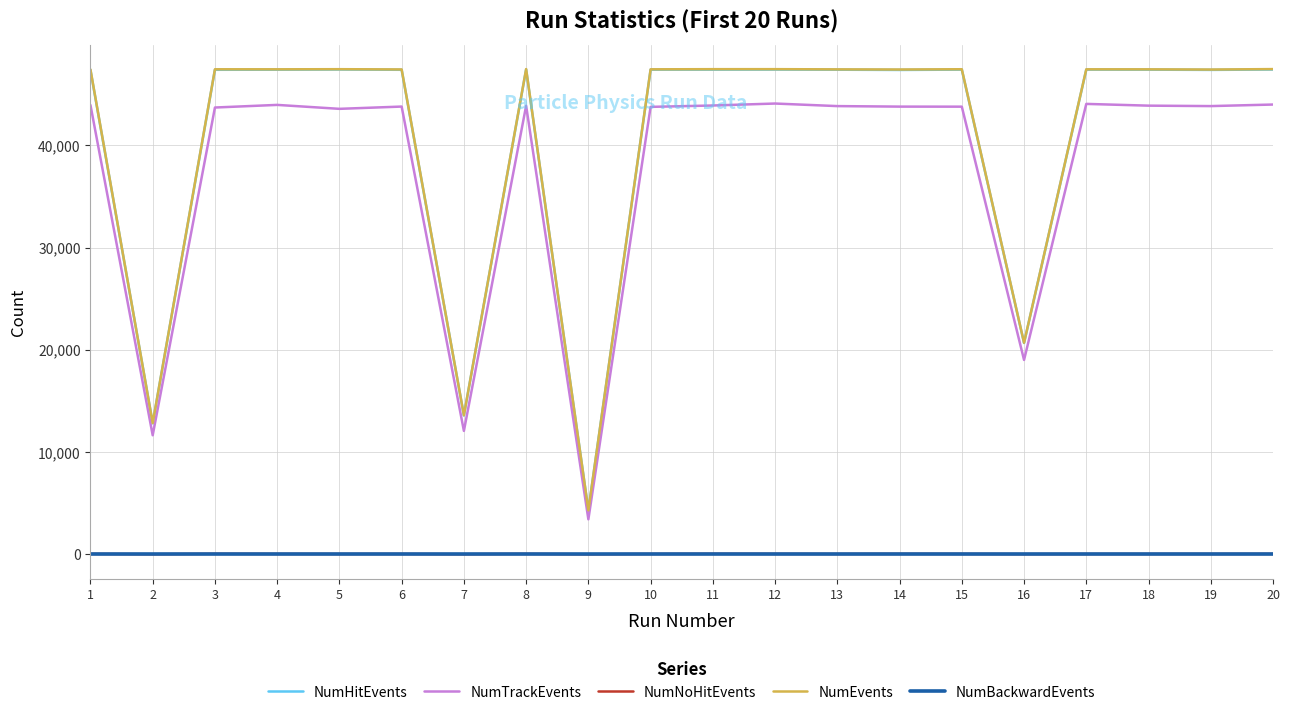

What is the greatest value displayed?

47450